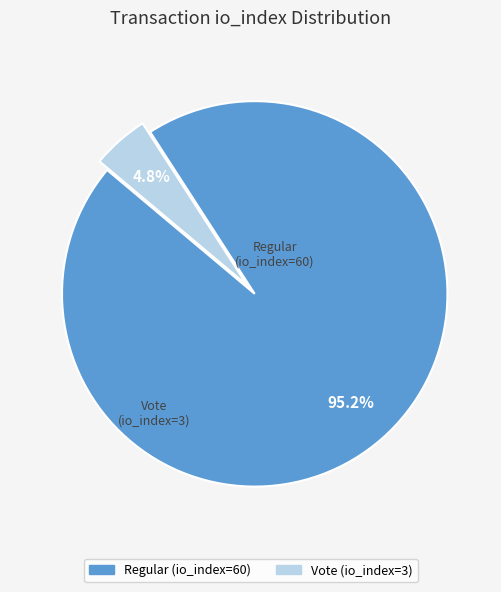

Between Regular (io_index=60) and Vote (io_index=3), which is larger?

Regular (io_index=60)